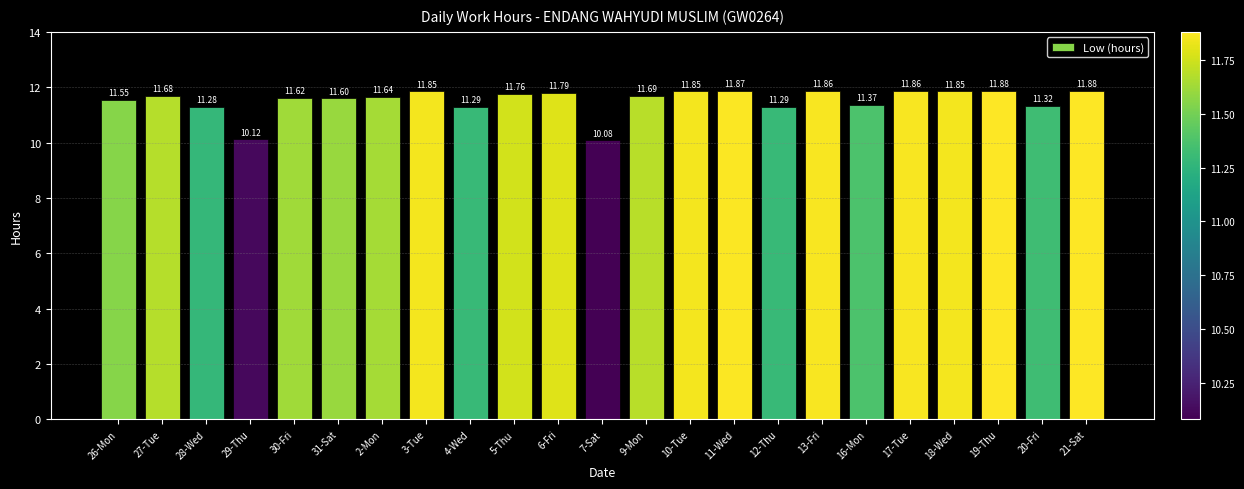

Read the value at 26-Mon.

11.6